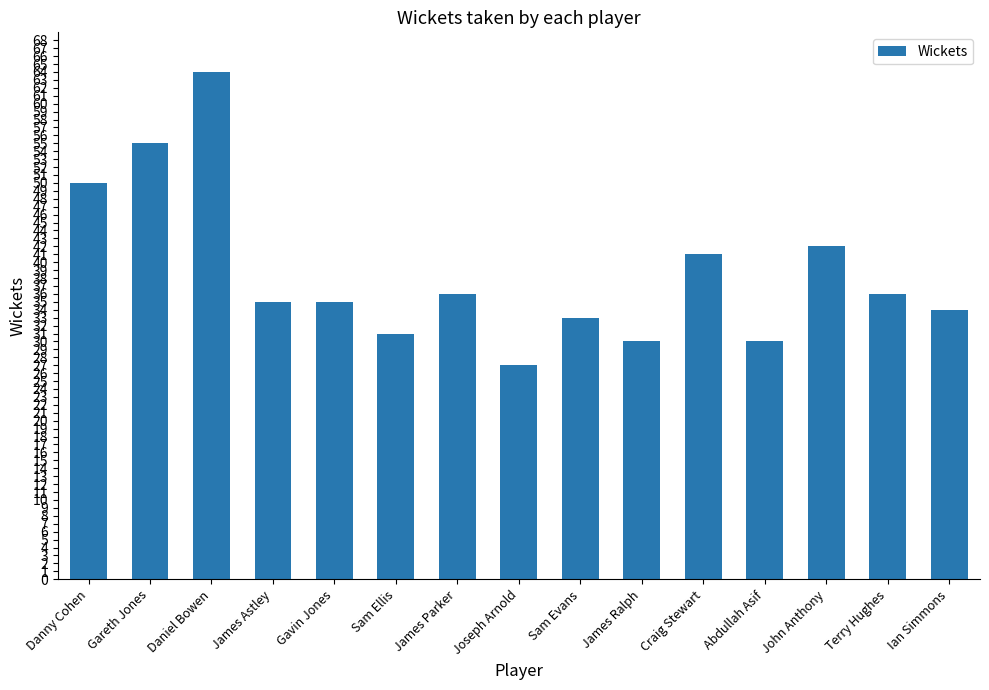

Reading left to right, transcribe all the data shown in this chart.

50	55	64	35	35	31	36	27	33	30	41	30	42	36	34